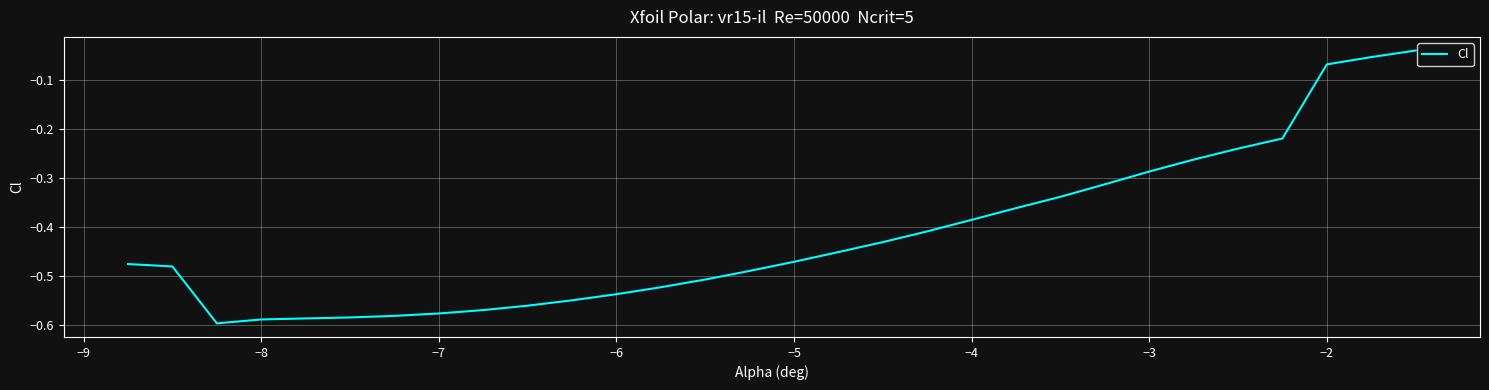

What is the difference between the maximum and minimum values?

0.6